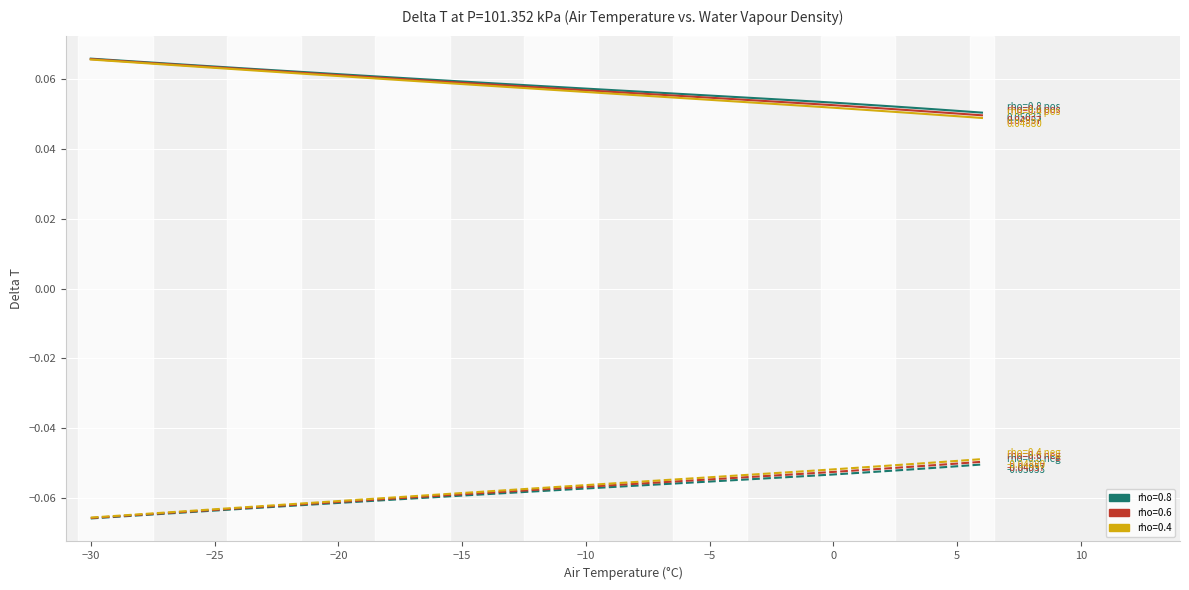

Is it true that rho=0.6 pos equals 0.1 at -3?

True